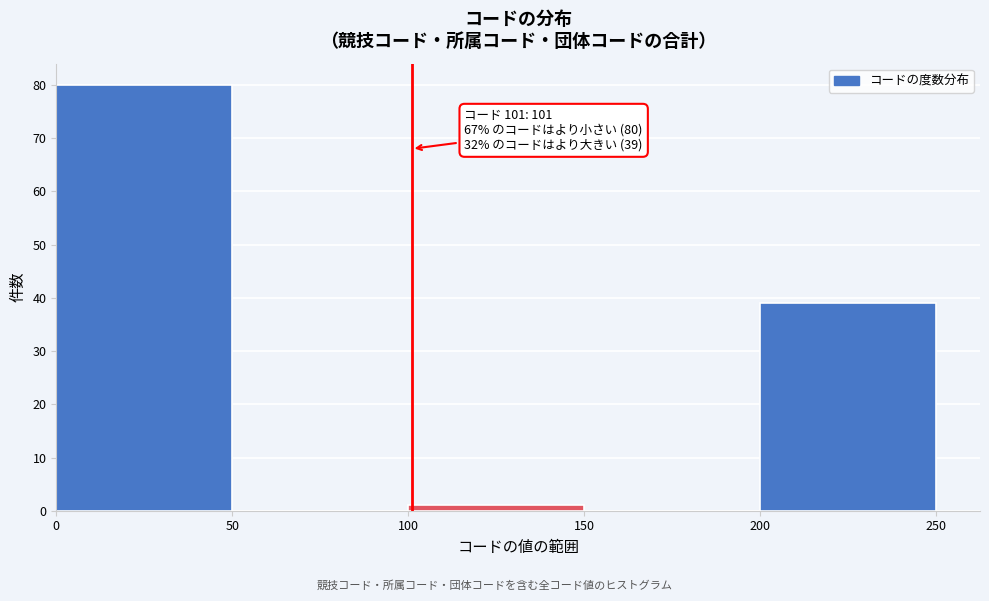

Which range on the x-axis has the tallest bar?

0 to 50